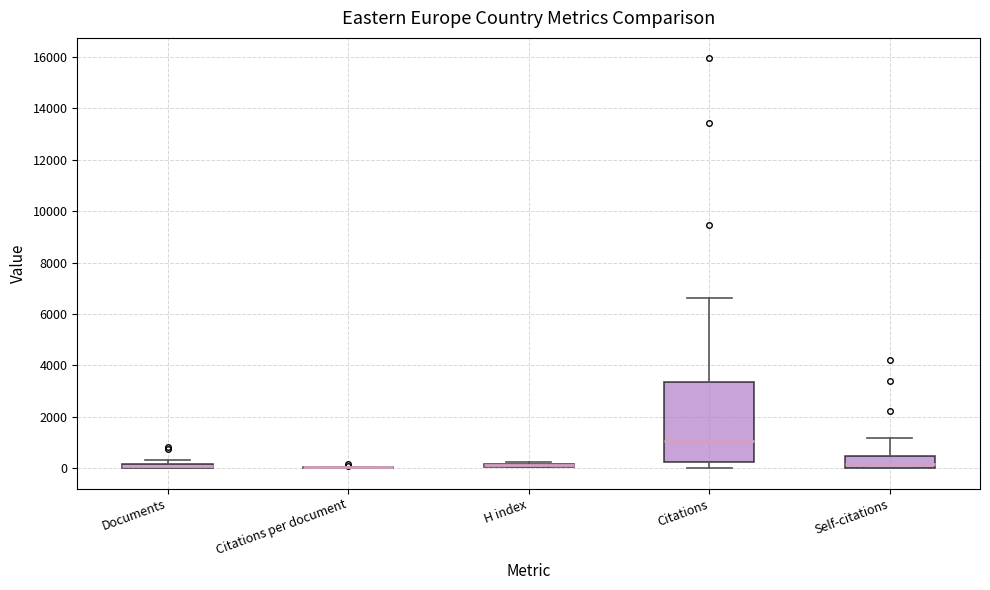

Comparing the boxes themselves (not the whiskers), which one is the tallest?

Citations